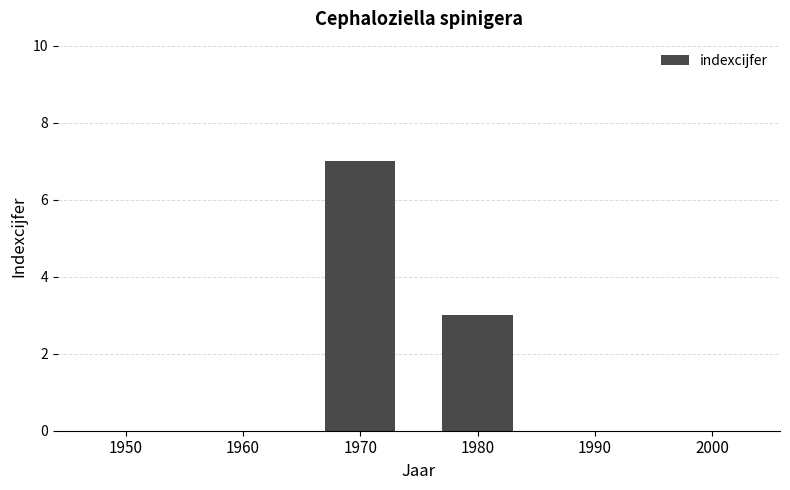

What is the approximate value at 1980?

3